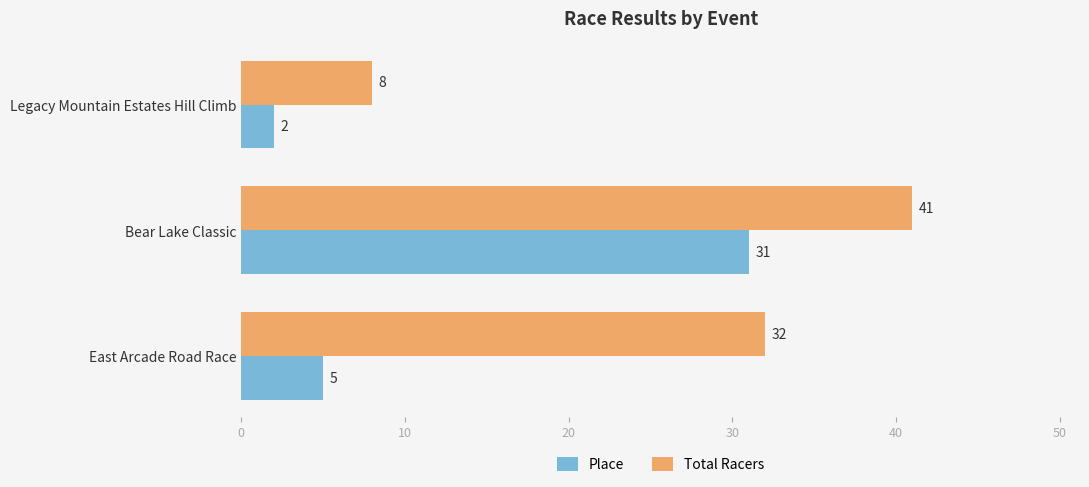

Which series has the largest total across all categories?

Total Racers